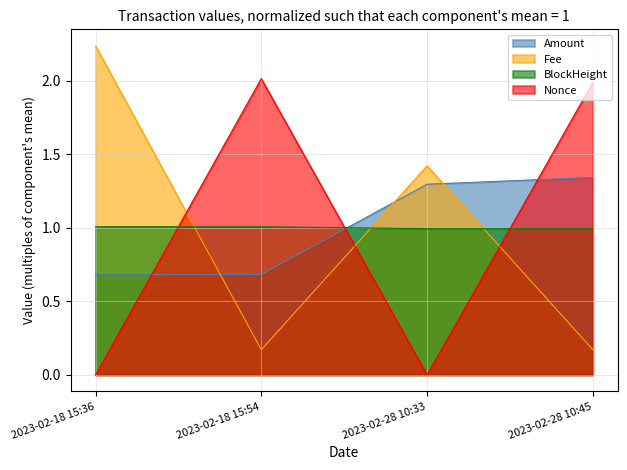

Between which two adjacent categories do Nonce and Amount first intersect?

2023-02-18 15:36 and 2023-02-18 15:54